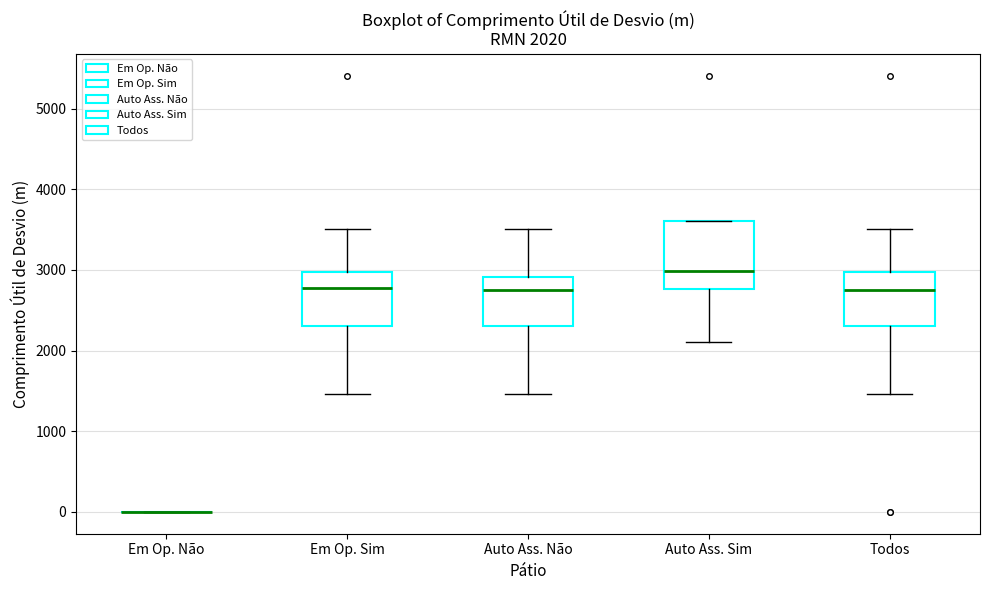

Which box is the tallest, from its lower edge to its upper edge?

Auto Ass. Sim